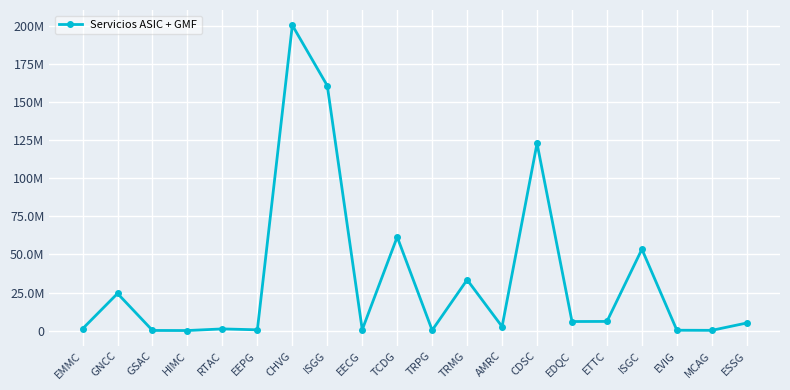

Reading left to right, transcribe all the data shown in this chart.

1226689.3	24364777.7	136619.1	81258.1	1145989.6	550817.0	200179816.7	160563162.8	619669.2	61430095.3	275408.5	33344380.5	2651795.5	122789577.4	5978579.0	6045606.0	53393804.8	275408.5	206556.4	5026205.4